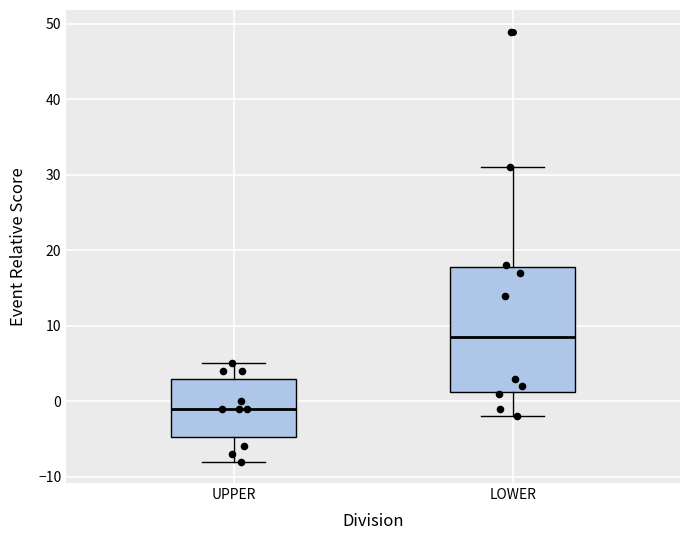

Reading left to right, transcribe this box plot: for each box, give where its median line is, the range the box spans, and where its two whiskers end, as read against the y-axis. The values are not printed on the chart, so give them approximately, as read against the axis.

UPPER: median -1, box -5 to 3, whiskers -8 to 5
LOWER: median 9, box 1 to 18, whiskers -2 to 31